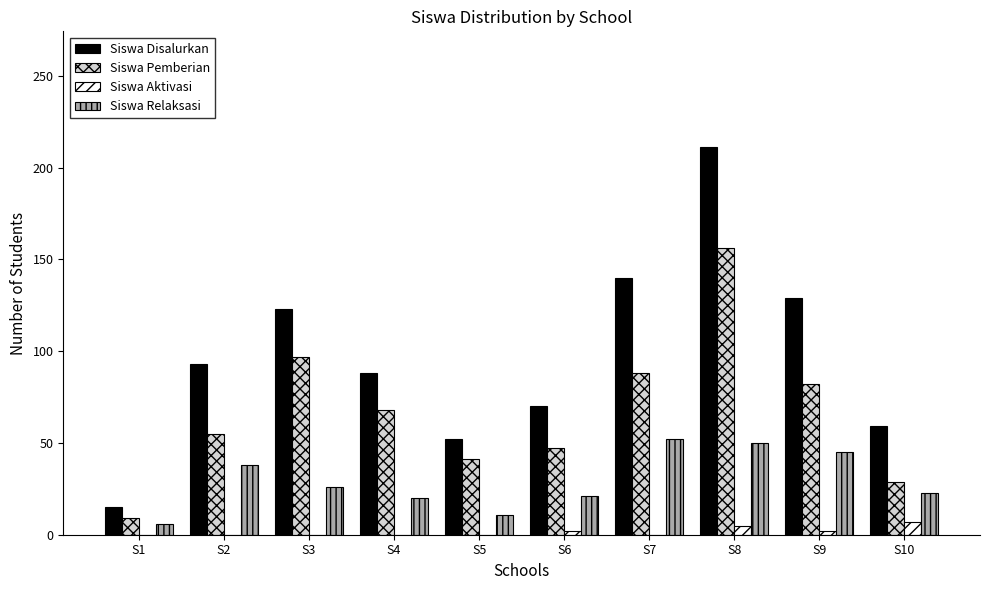

What is the average value of the Siswa Disalurkan series?

98